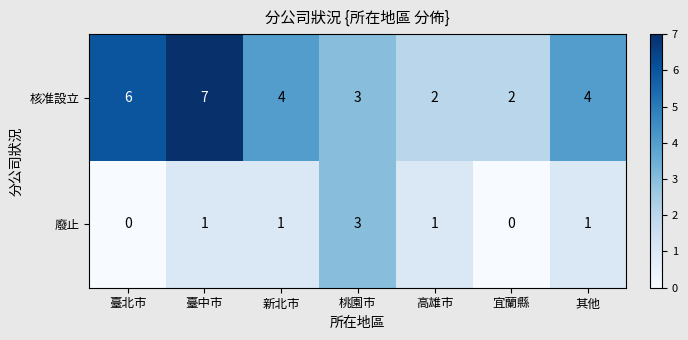

How many values in the 廢止 series are below 1?

2